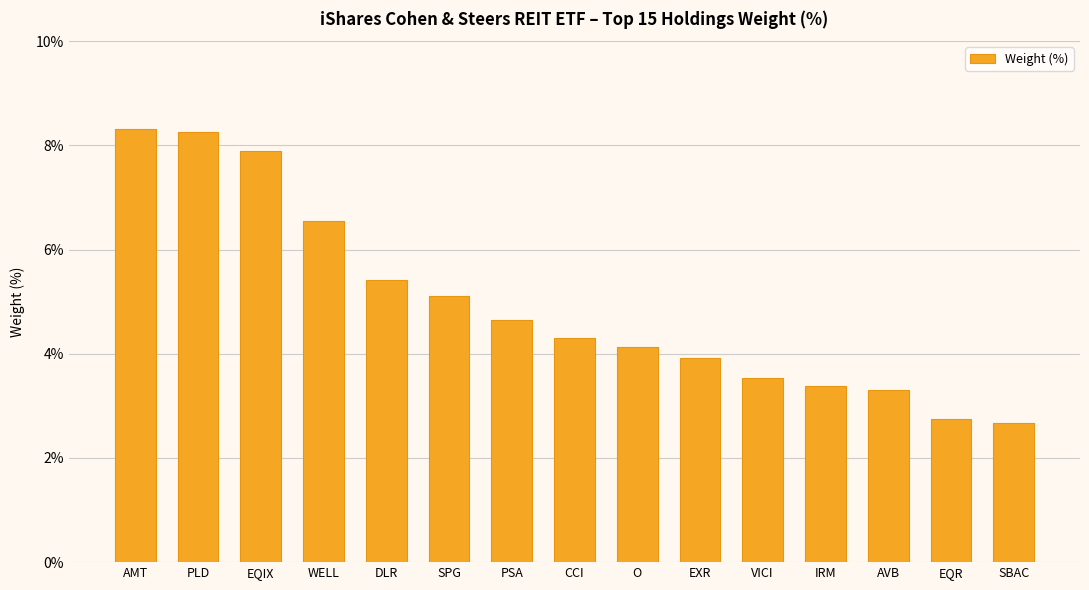

What is the minimum value shown in the chart?

2.7